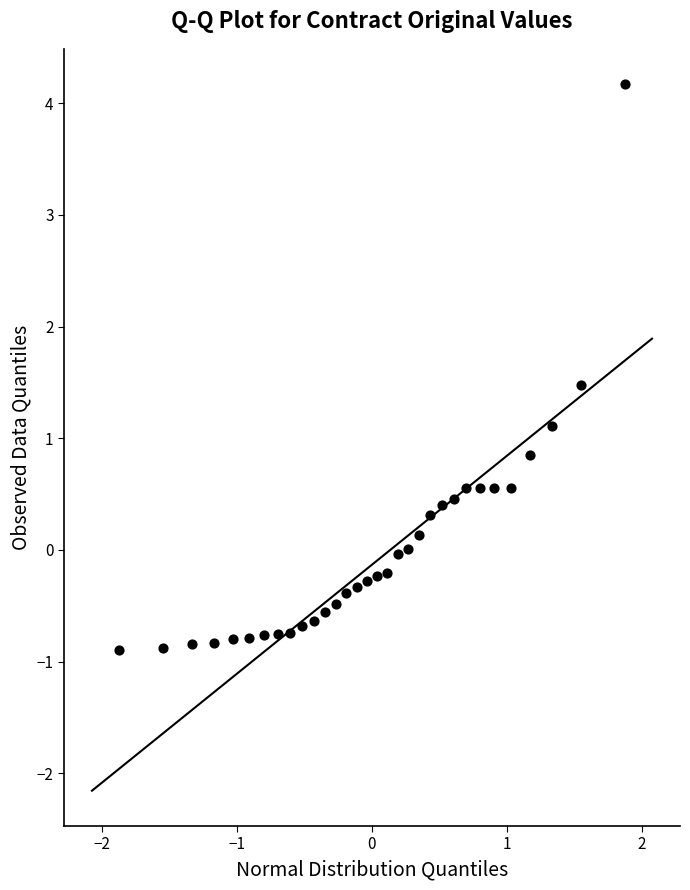

What is the range of X values (max minus min)?

3.8